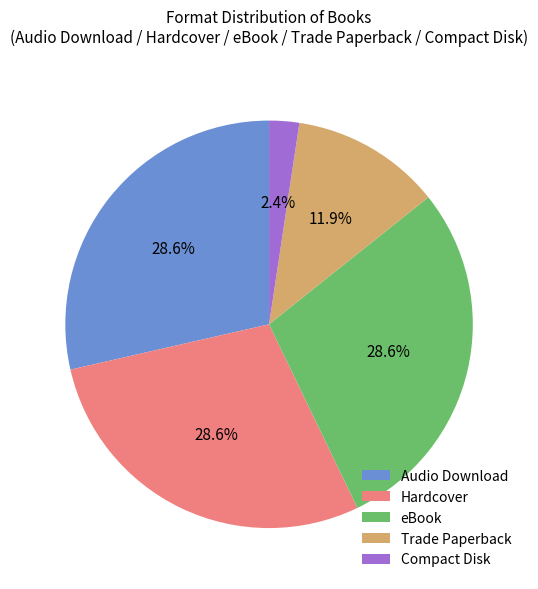

To the nearest percent, what percentage of the pie is Audio Download?

29%